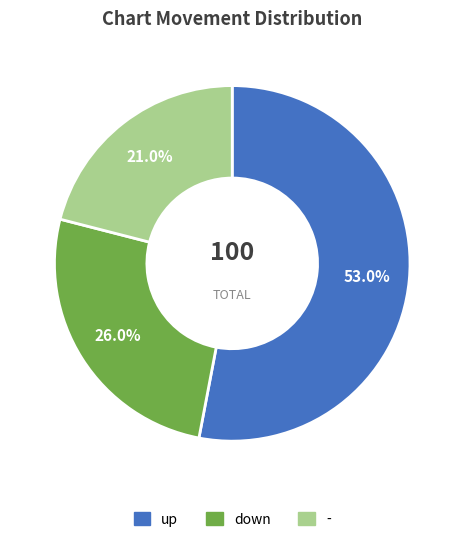

Rank the categories by value from highest to lowest.

up, down, -